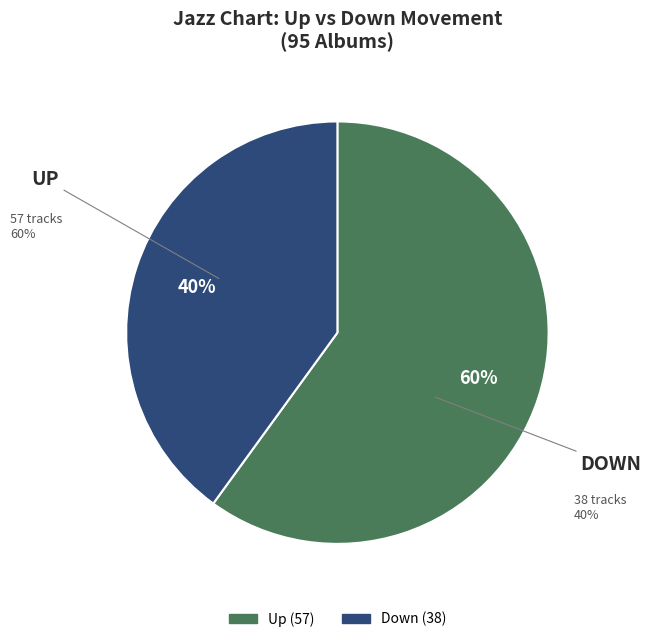

The up slice represents 53% of the pie. True or false?

False